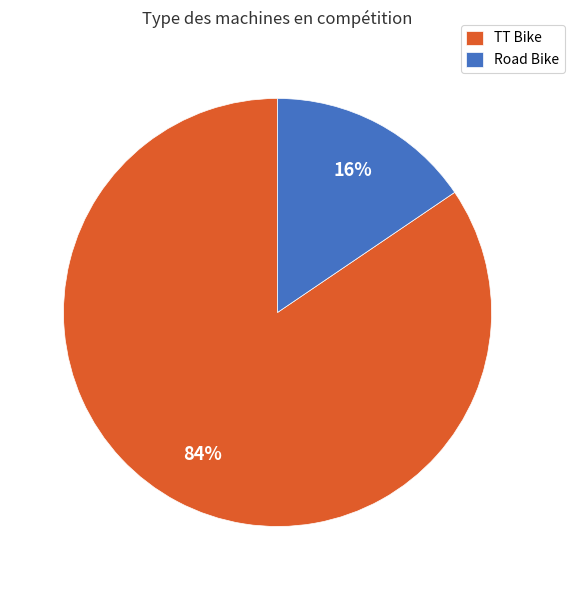

Is there a majority slice in this chart?

Yes